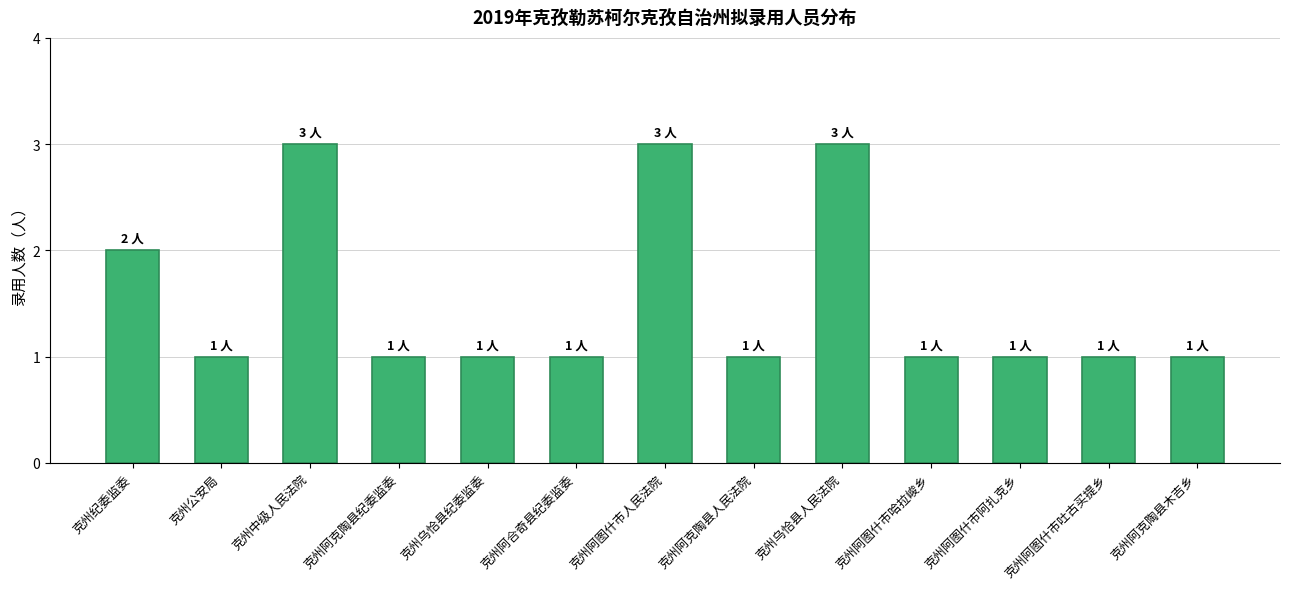

What is the maximum value shown in the chart?

3